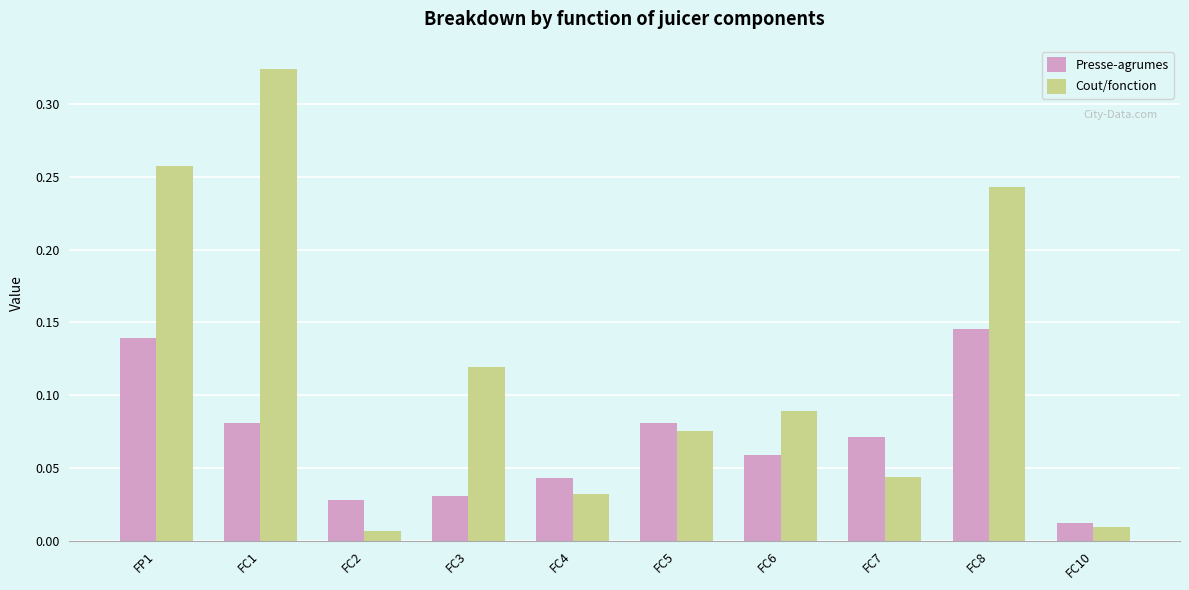

At which category is the sum across all series the highest?

FC1